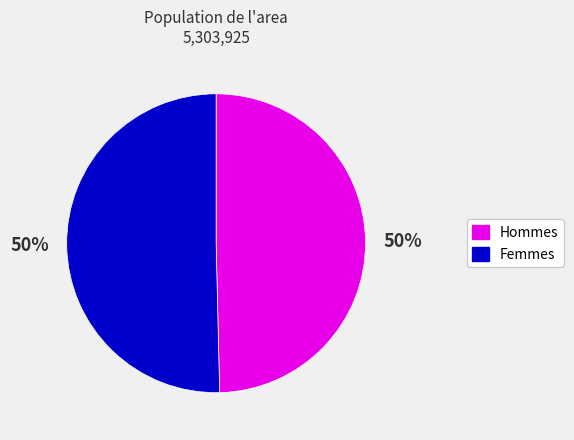

How many slices are in this pie chart?

2